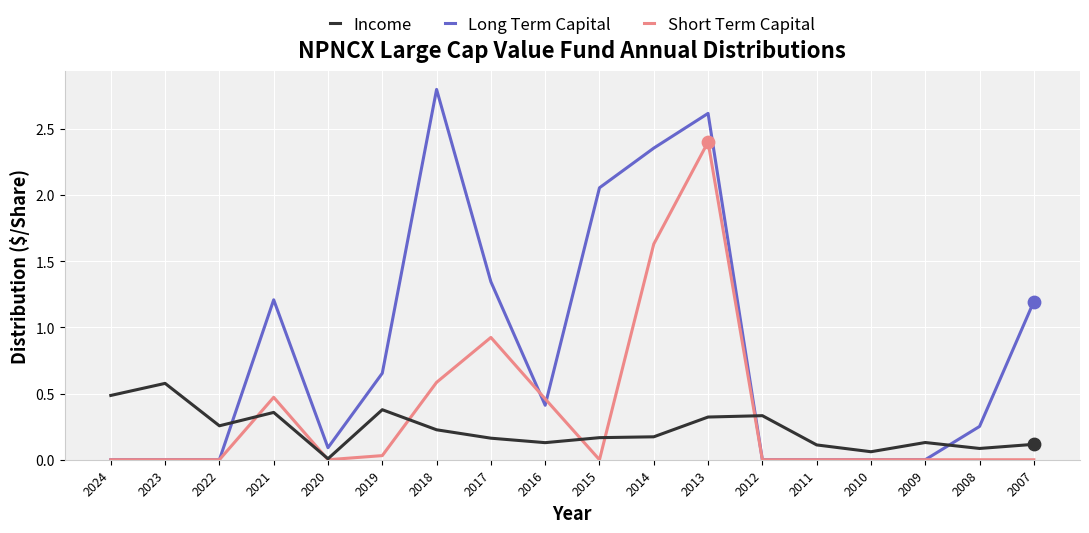

Which series has the largest range (max minus min)?

Long Term Capital